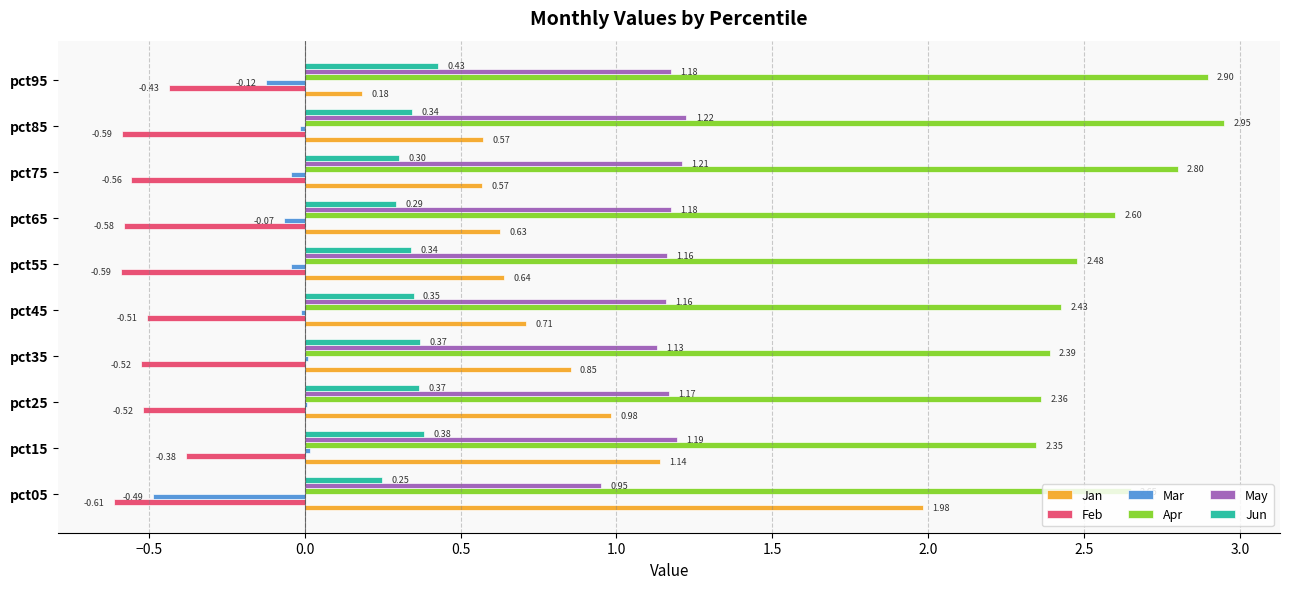

What is the total value across all series at pct95?

4.1